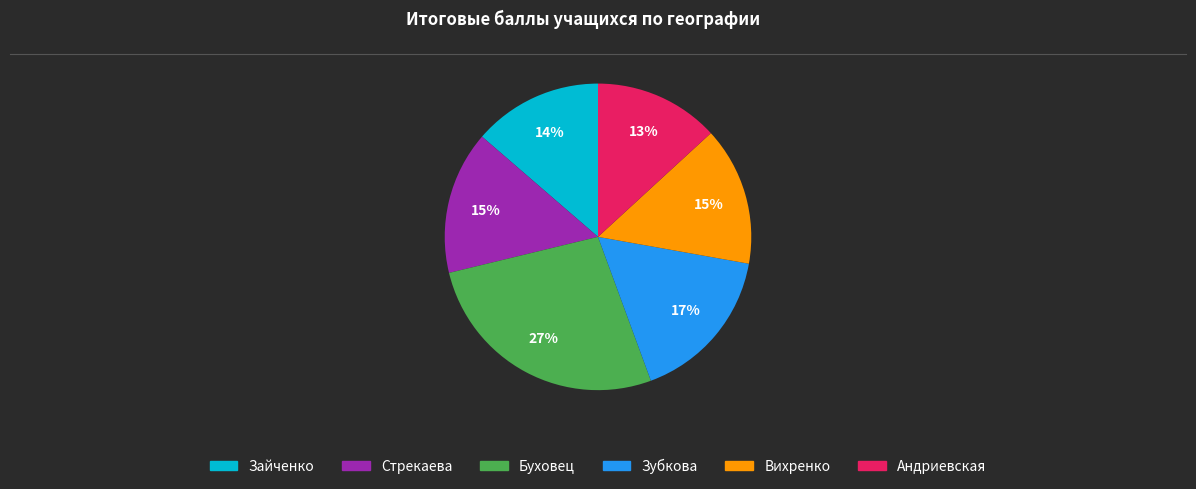

Is there a majority slice in this chart?

No